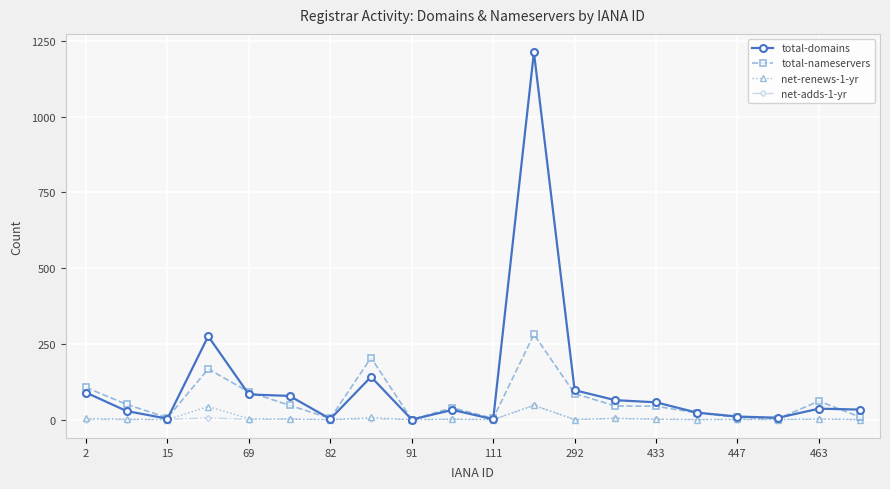

Which series has the widest spread of values?

total-domains